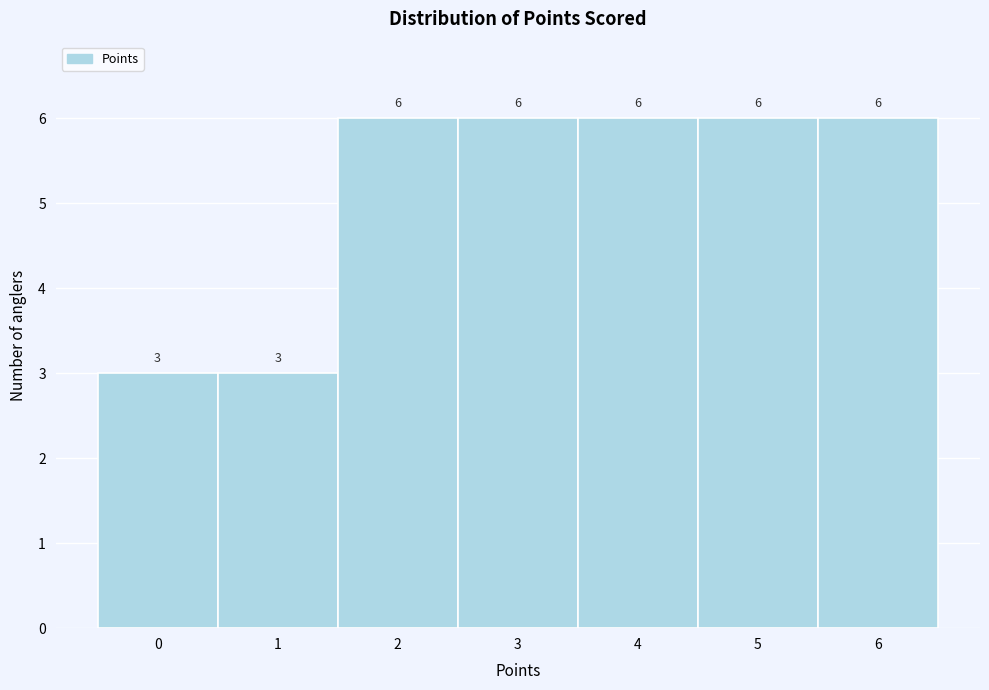

How tall is the bar that spans 1.5 to 2.5 on the x-axis?

6